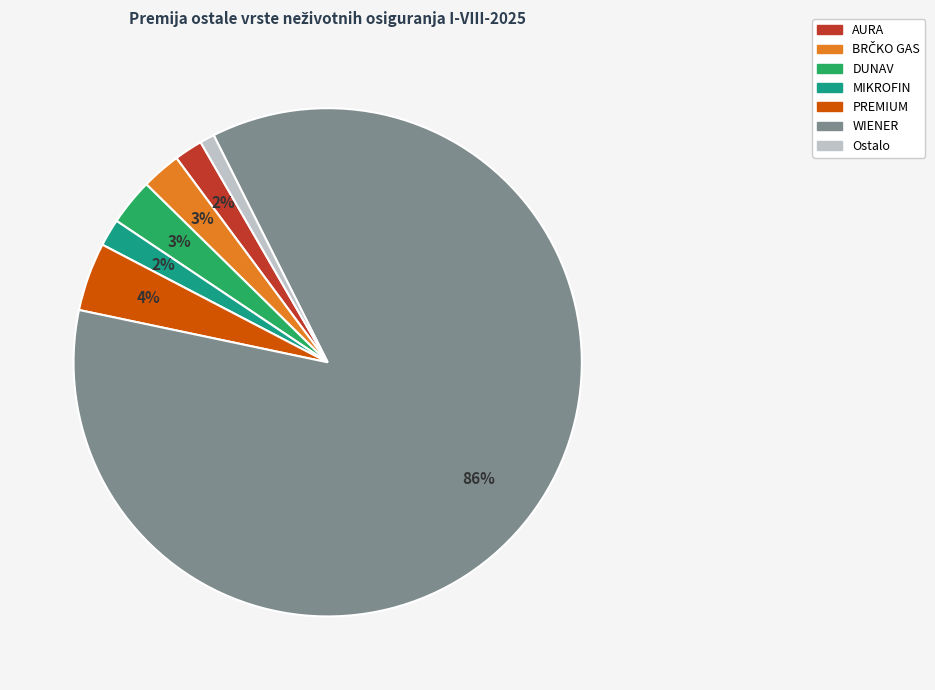

To the nearest percent, what is the average slice percentage?

14%